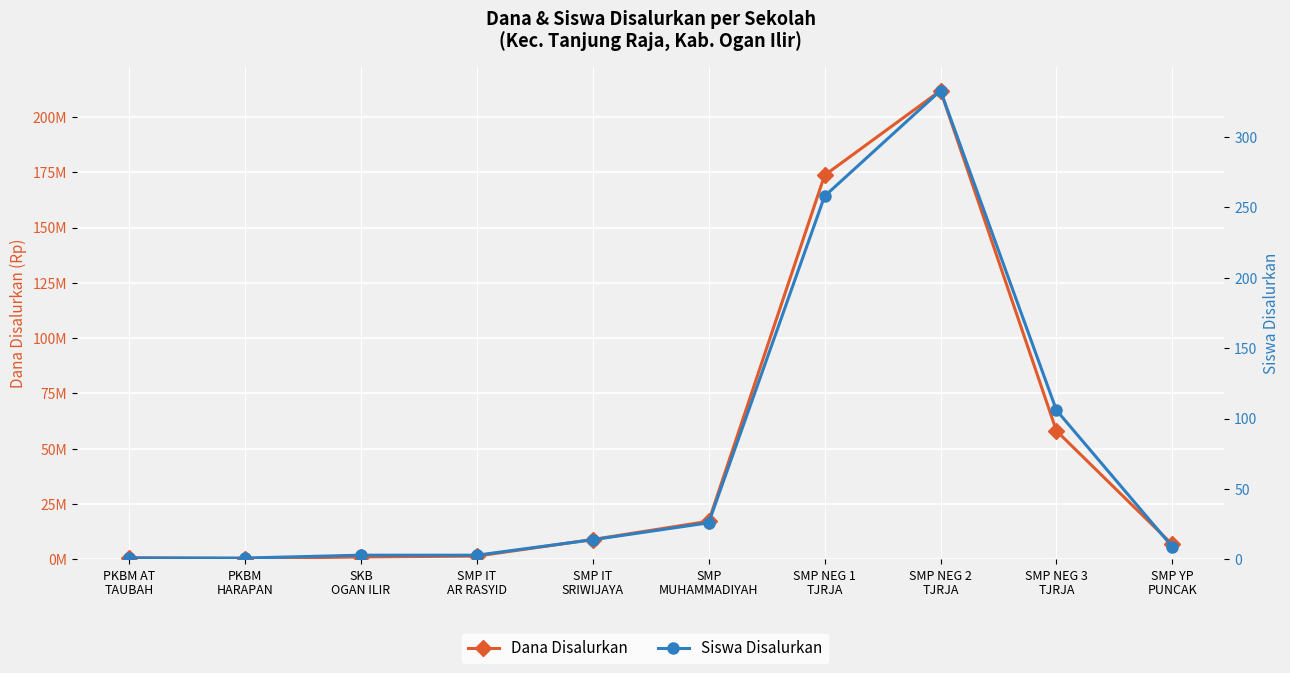

True or false: Siswa Disalurkan has a value of 3 at SMP IT
AR RASYID.

True